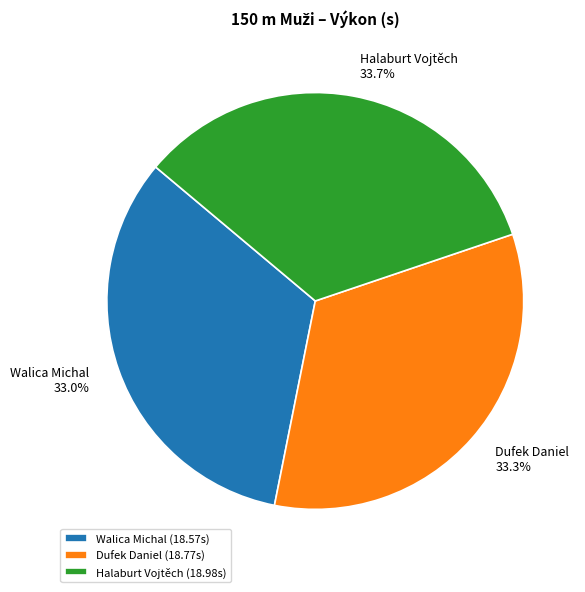

To the nearest percent, what portion does Dufek Daniel represent?

33%